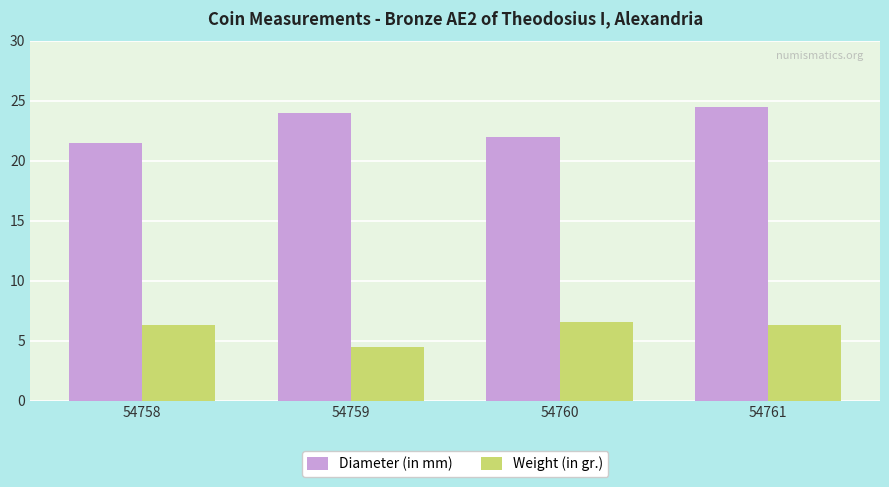

Which category has the lowest value across all series?

54759